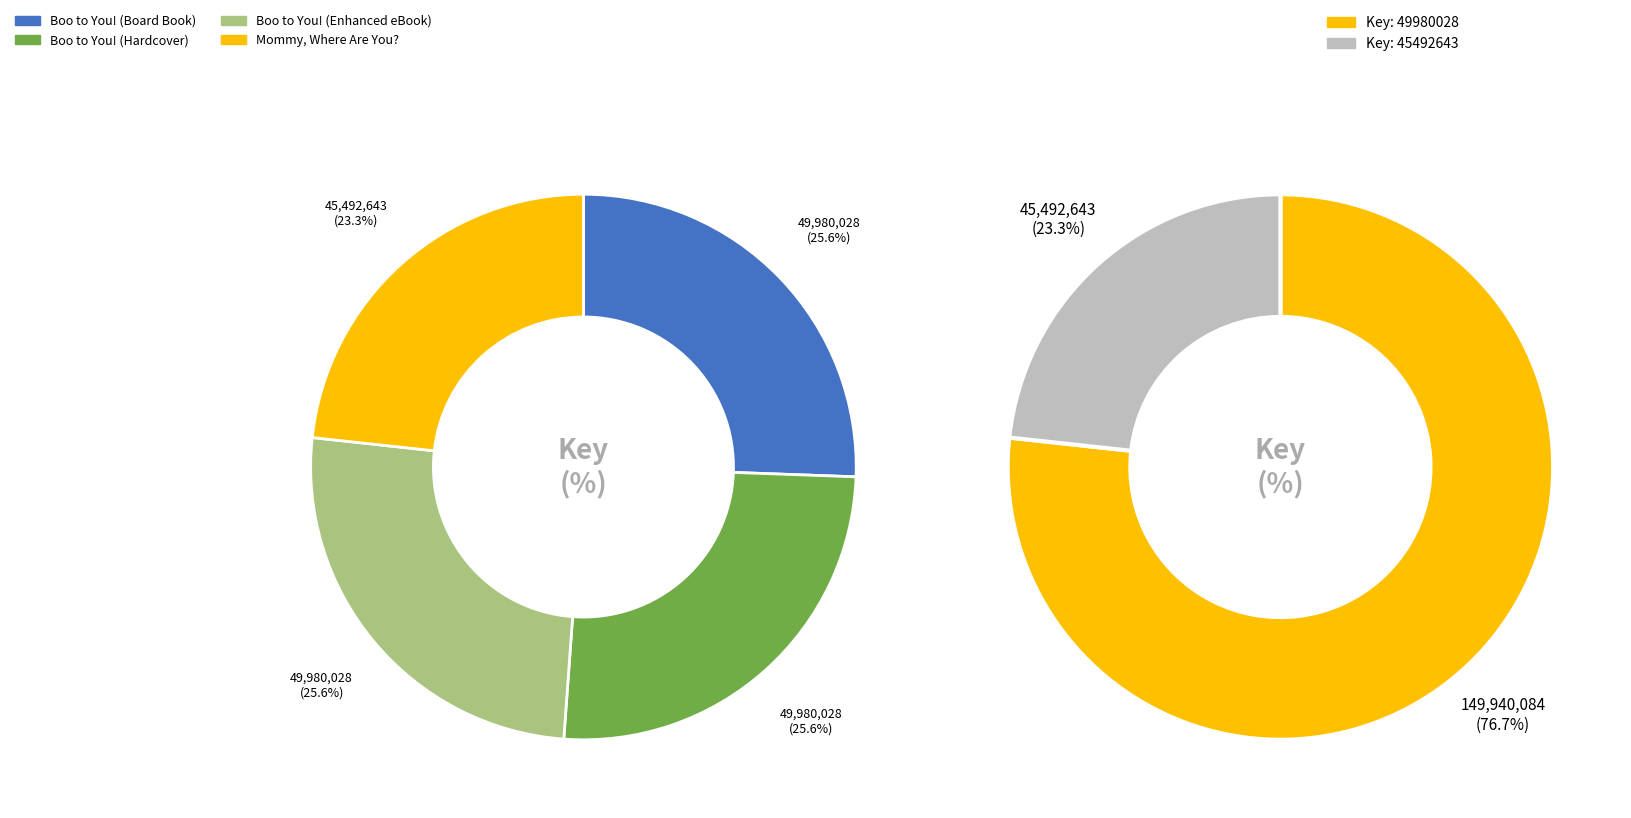

To the nearest percent, what portion does Boo to You! (Enhanced eBook) represent?

26%